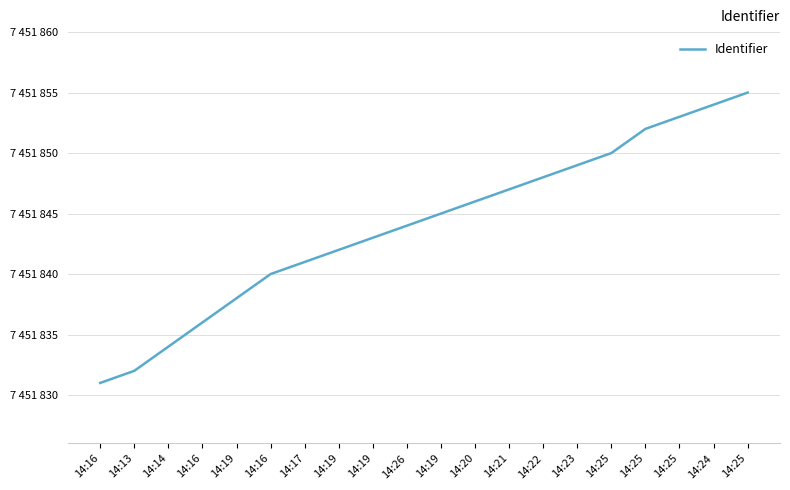

Does the chart display data point markers on the line(s)?

No